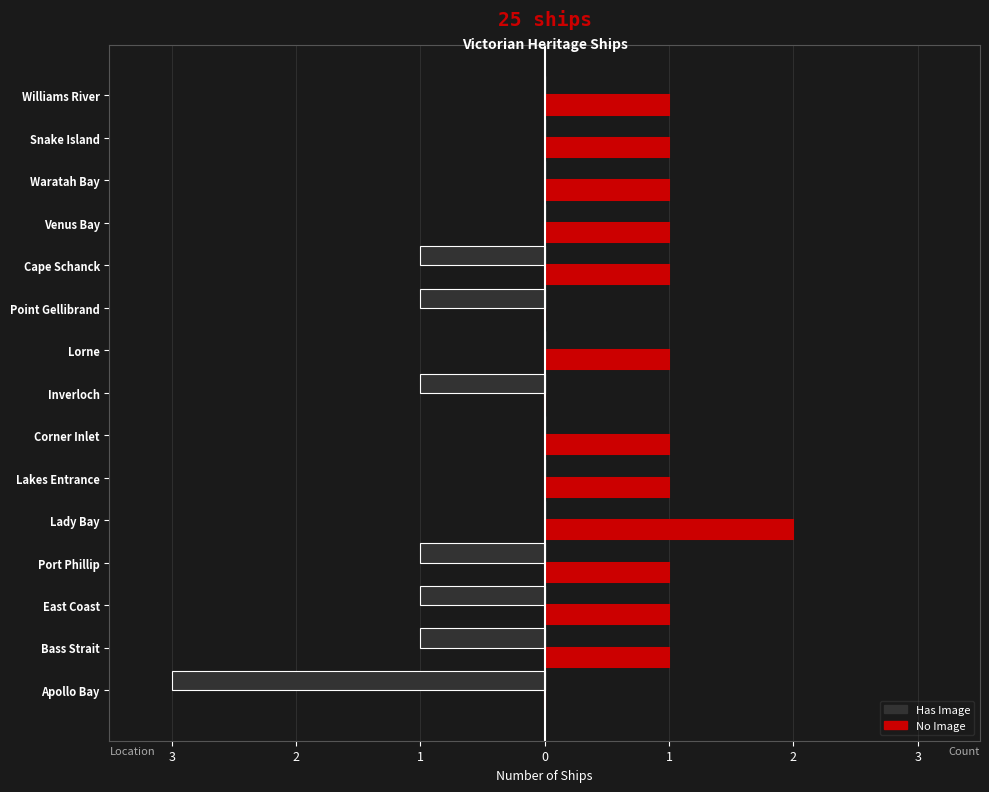

What are all the series names shown in the legend?

Has Image, No Image